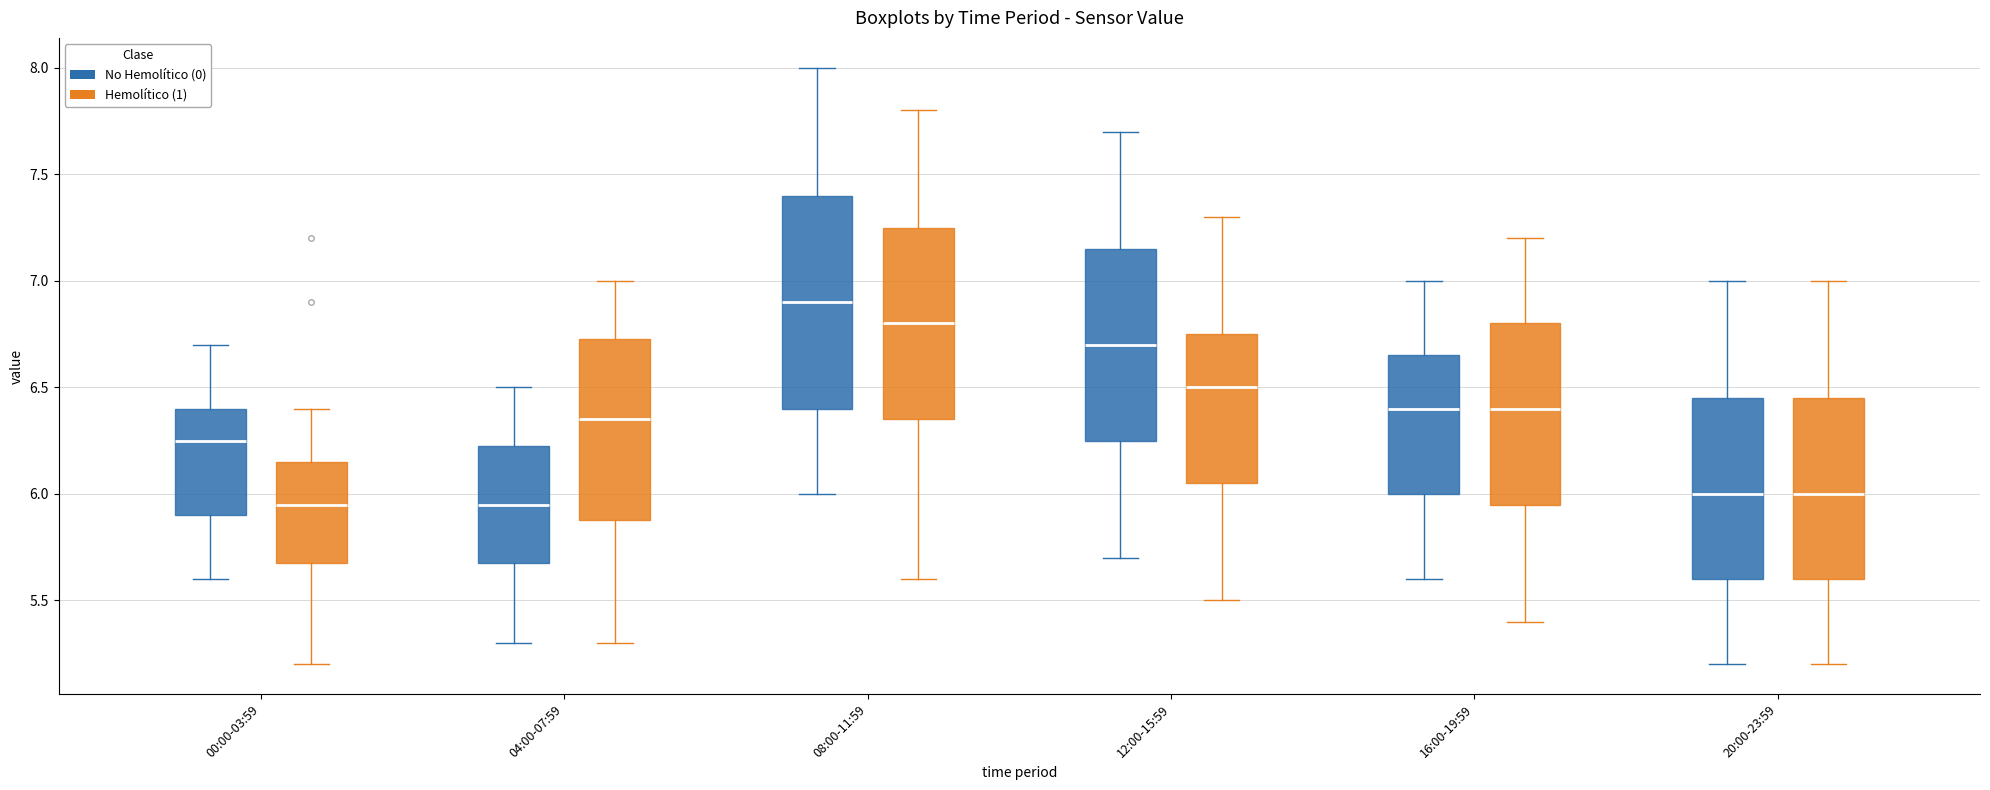

Reading left to right, read every box against the y-axis: the position of its median line, the range the box covers, and the ends of its whiskers. The values are not printed on the chart, so give them approximately, as read against the axis.

00:00-03:59 (No Hemolítico (0)): median 6.25, box 5.90 to 6.40, whiskers 5.60 to 6.70
00:00-03:59 (Hemolítico (1)): median 5.95, box 5.70 to 6.15, whiskers 5.20 to 6.40
04:00-07:59 (No Hemolítico (0)): median 5.95, box 5.70 to 6.25, whiskers 5.30 to 6.50
04:00-07:59 (Hemolítico (1)): median 6.35, box 5.90 to 6.75, whiskers 5.30 to 7.00
08:00-11:59 (No Hemolítico (0)): median 6.90, box 6.40 to 7.40, whiskers 6.00 to 8.00
08:00-11:59 (Hemolítico (1)): median 6.80, box 6.35 to 7.25, whiskers 5.60 to 7.80
12:00-15:59 (No Hemolítico (0)): median 6.70, box 6.25 to 7.15, whiskers 5.70 to 7.70
12:00-15:59 (Hemolítico (1)): median 6.50, box 6.05 to 6.75, whiskers 5.50 to 7.30
16:00-19:59 (No Hemolítico (0)): median 6.40, box 6.00 to 6.65, whiskers 5.60 to 7.00
16:00-19:59 (Hemolítico (1)): median 6.40, box 5.95 to 6.80, whiskers 5.40 to 7.20
20:00-23:59 (No Hemolítico (0)): median 6.00, box 5.60 to 6.45, whiskers 5.20 to 7.00
20:00-23:59 (Hemolítico (1)): median 6.00, box 5.60 to 6.45, whiskers 5.20 to 7.00